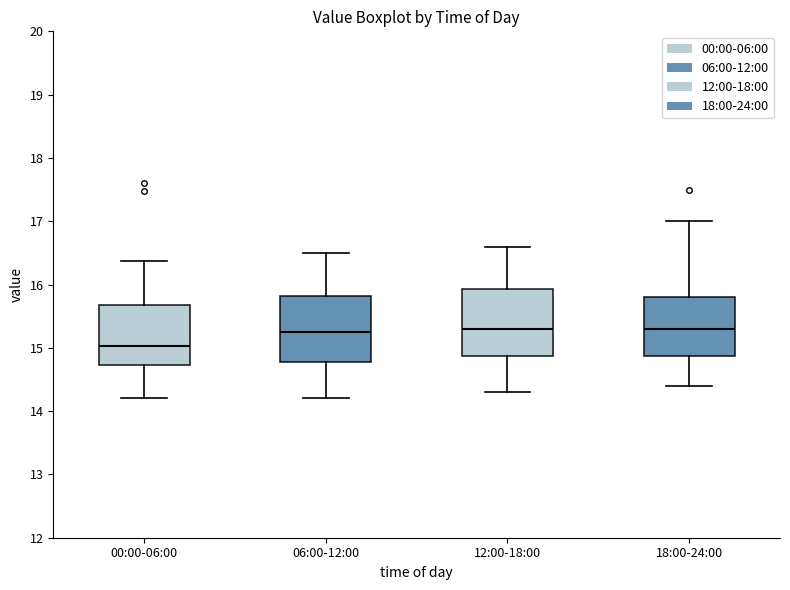

Where is the lower edge of the box for 06:00-12:00 on the y-axis? The values are not printed on the chart, so give them approximately, as read against the axis.

14.8